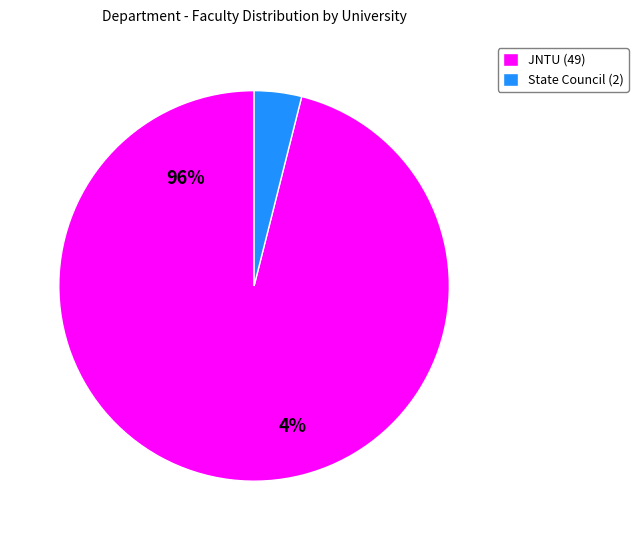

What is the ratio of the value at Jawaharlal Nehru Technological University to the value at STATE COUNCIL OF HIGHER EDUCATION?

24.5